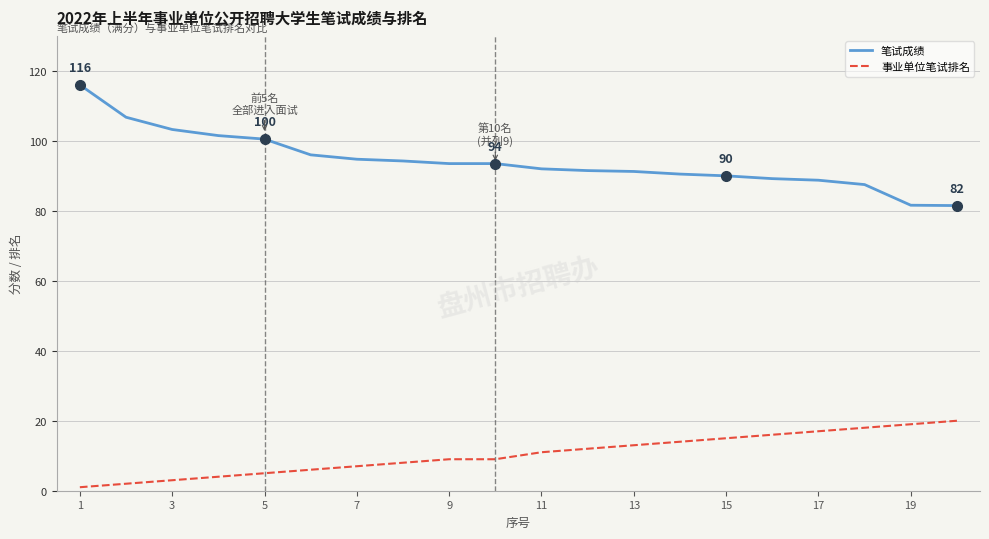

True or false: 笔试成绩 and 事业单位笔试排名 cross at least once.

False